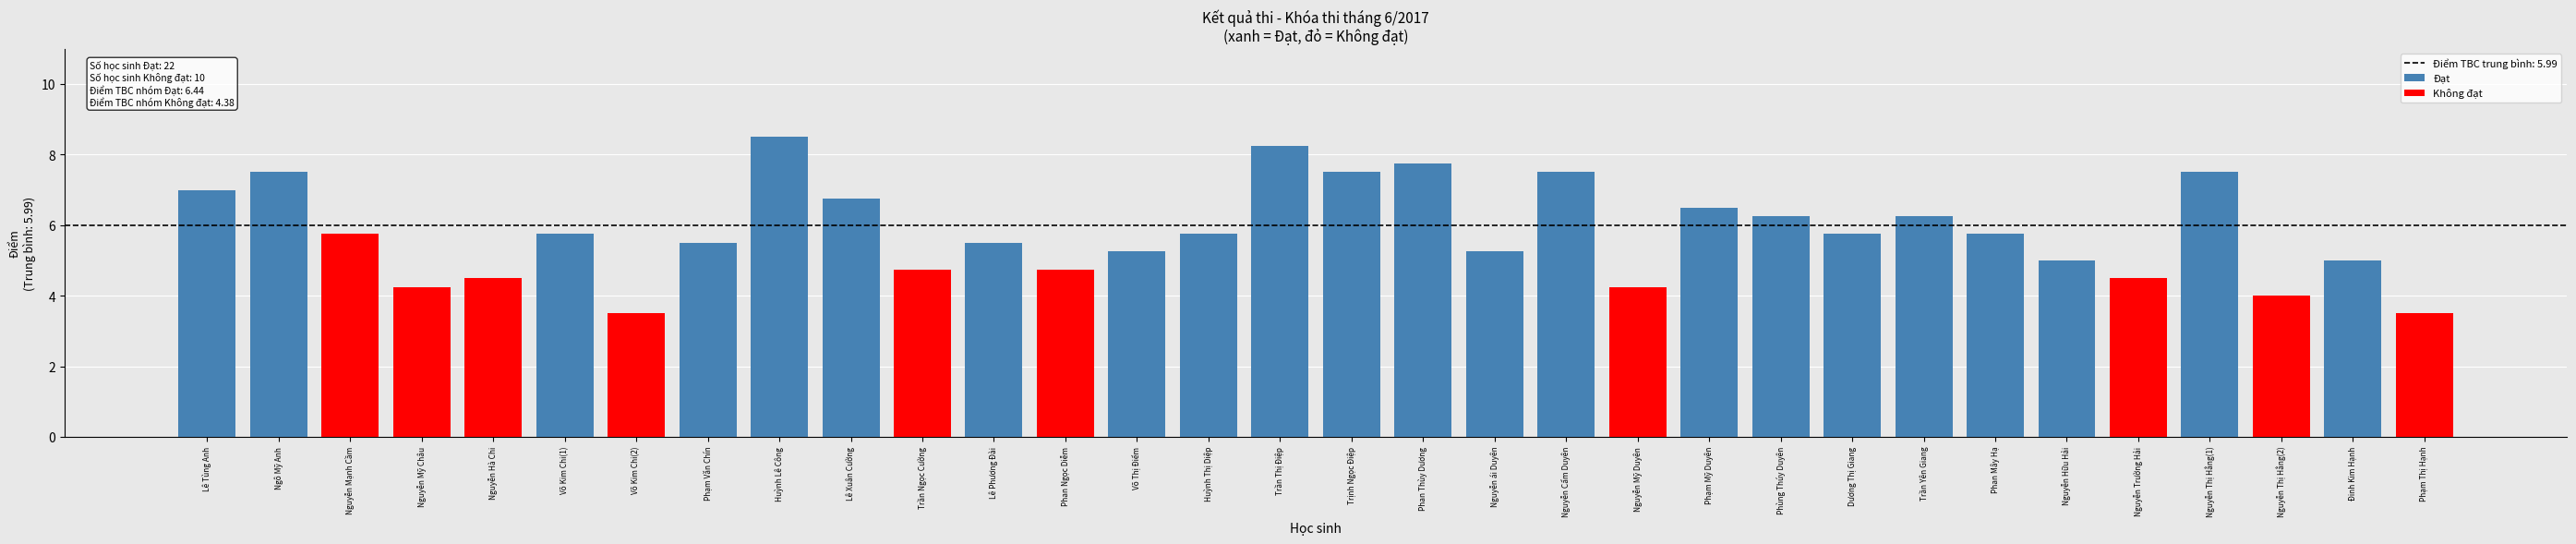

Rank the series at Nguyễn Thị Hằng(2) from lowest to highest value.

Đạt, Không đạt, Điểm TBC